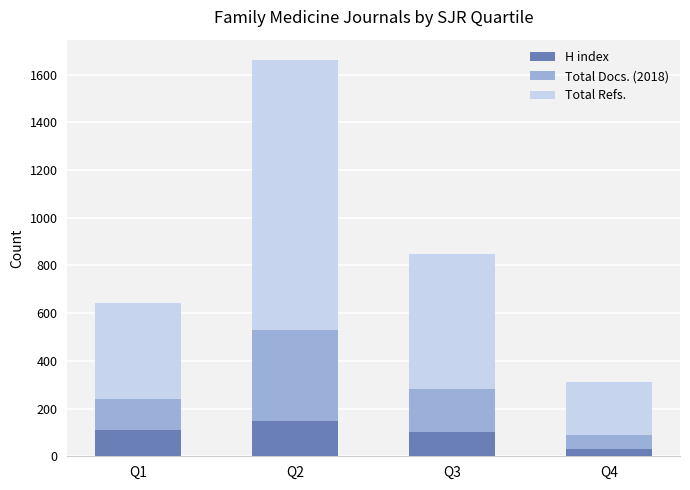

What is the sum of all H index values?

389